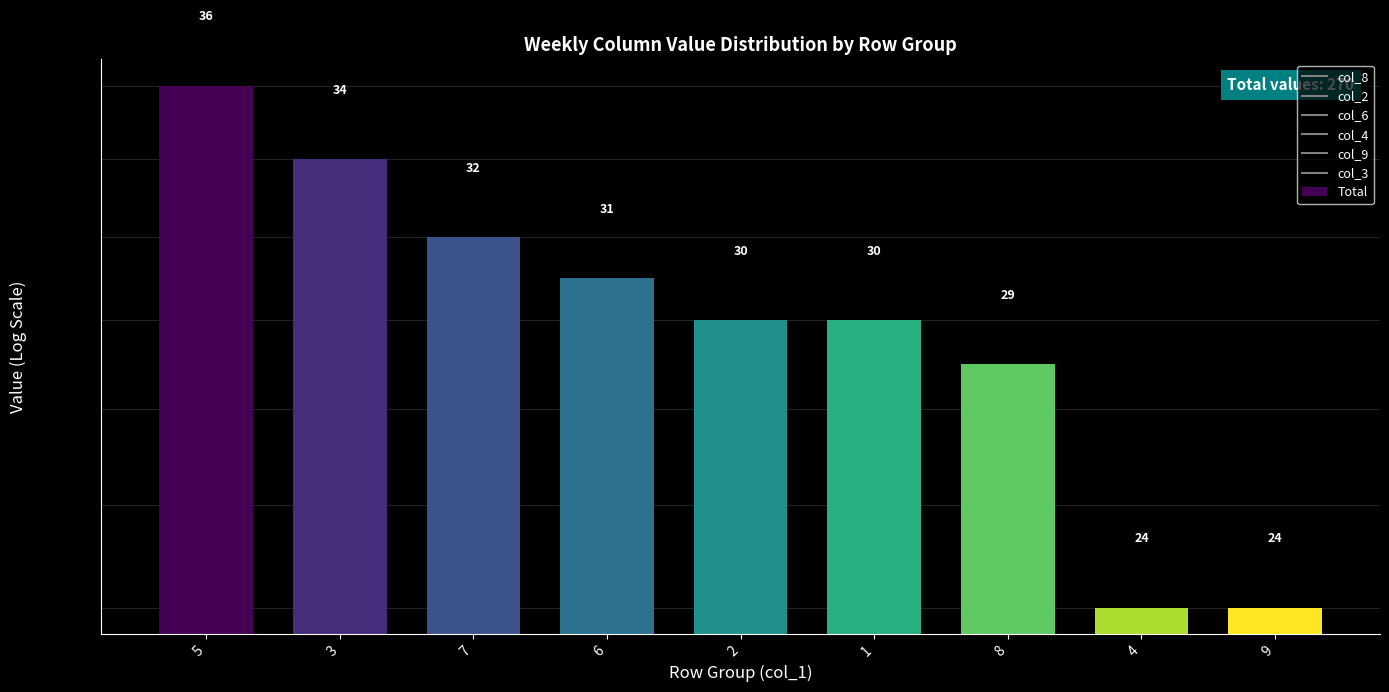

What is the sum of the values at 3 and 2?

64